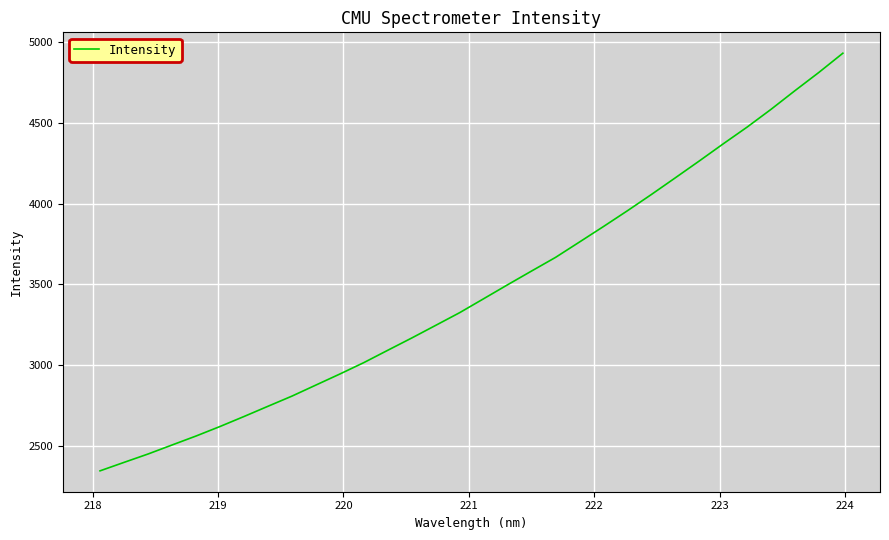

What is the greatest value displayed?

4931.4